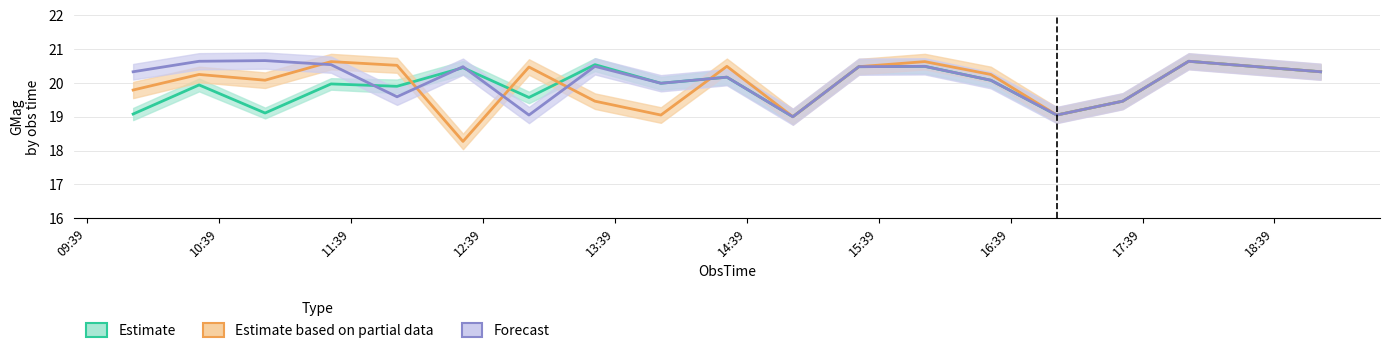

How many data points in Forecast are above 20?

12